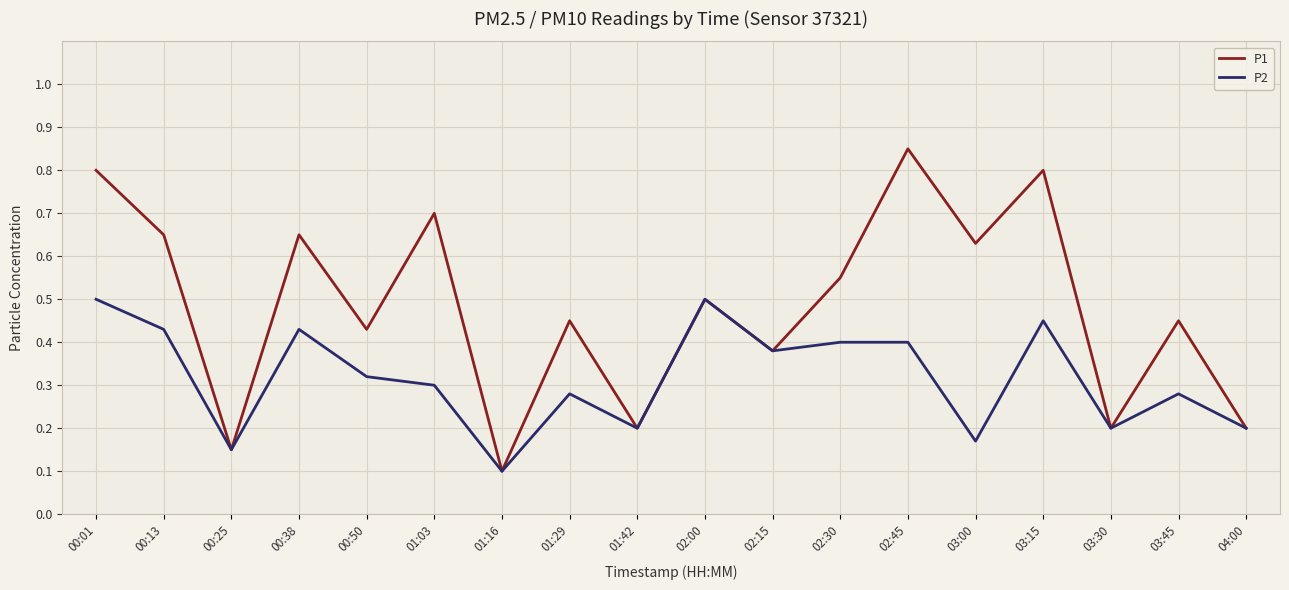

Which series has the widest spread of values?

P1